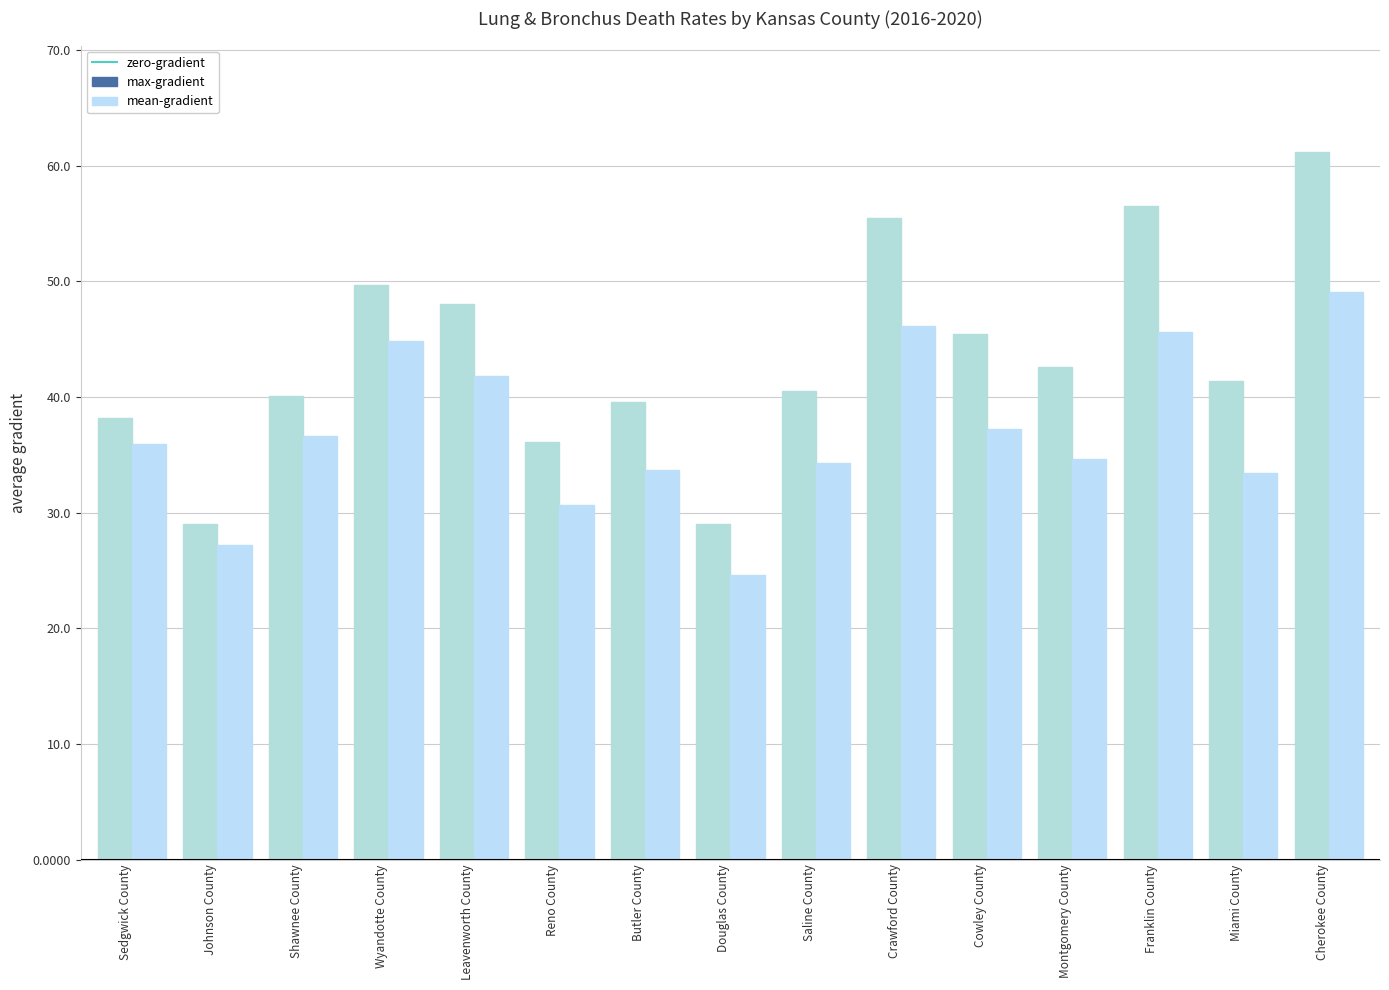

How many values in the max-gradient series exceed 41?

8